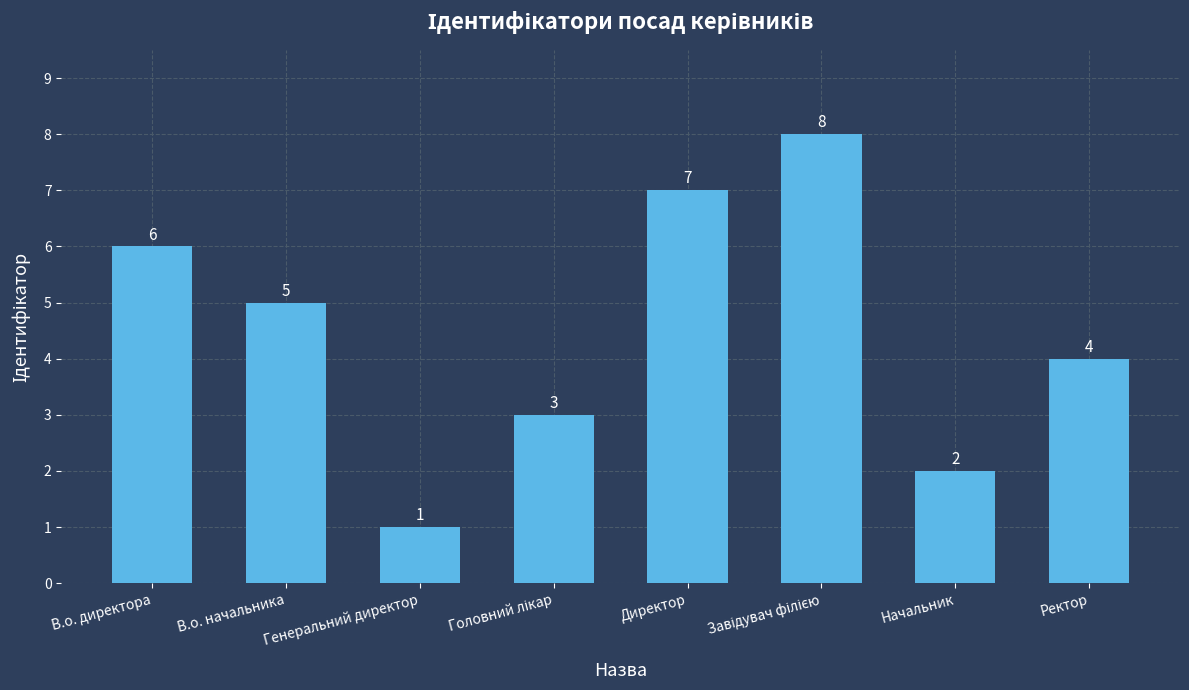

What is the change in value from В.о. начальника to Директор?

+2